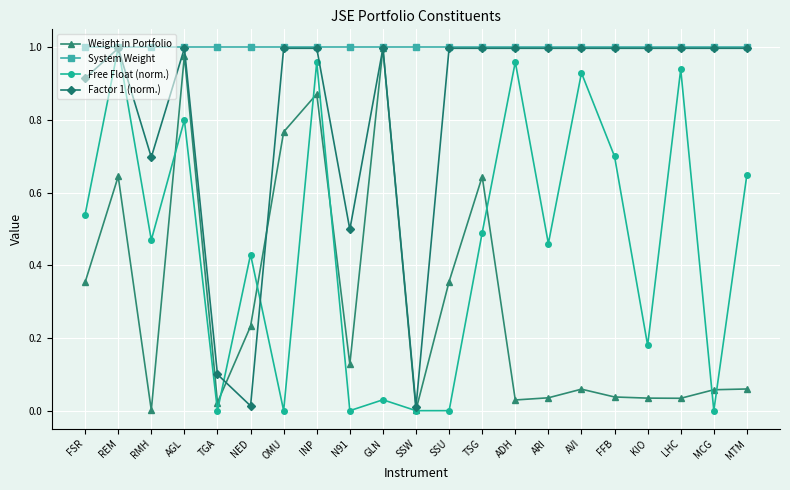

Is it true that Weight in Portfolio equals 1.2 at OMU?

False